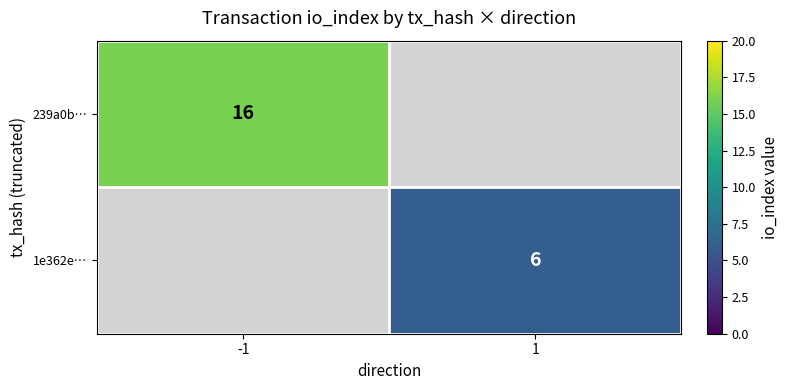

Is the value of 239a0b… at -1 greater than the value of 1e362e… at 1?

Yes